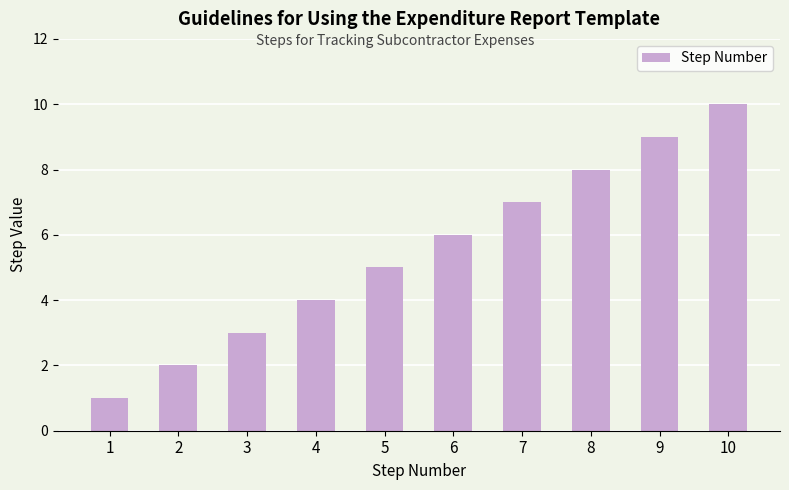

Rank the categories by value from lowest to highest.

1, 2, 3, 4, 5, 6, 7, 8, 9, 10